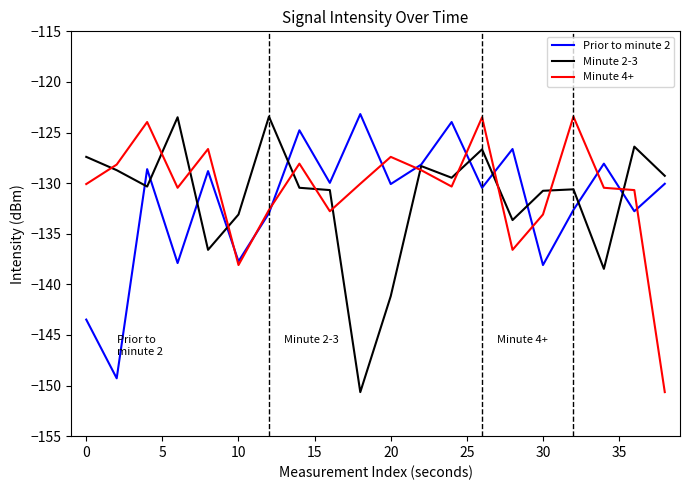

True or false: Prior to minute 2 has more than 0 interior local peaks.

True